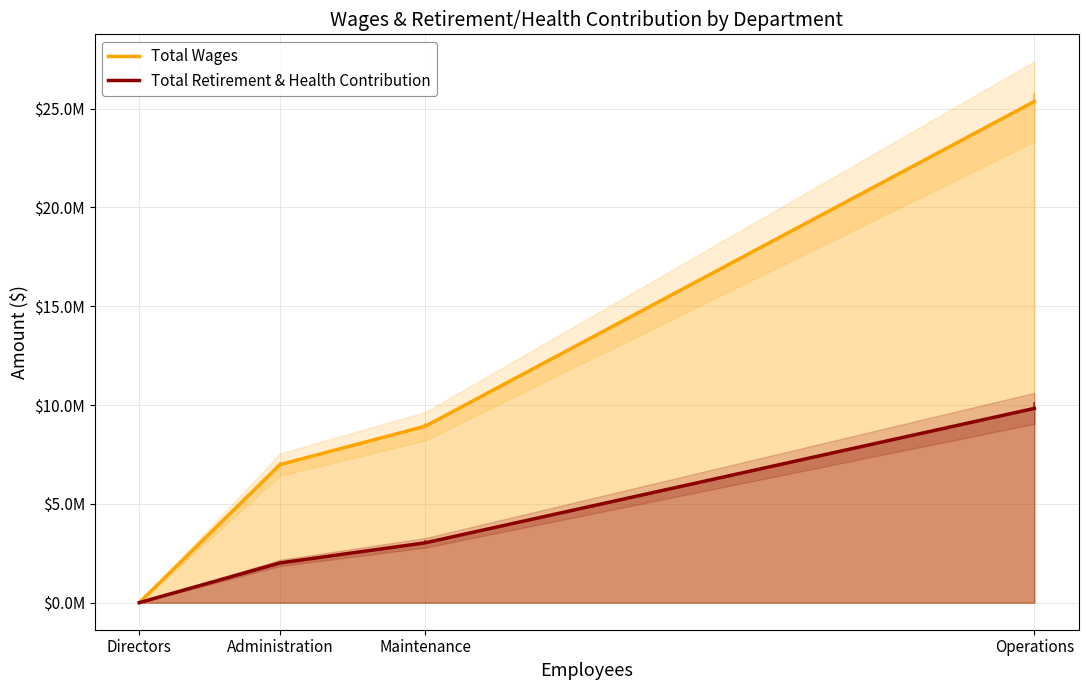

At which category is the sum across all series the highest?

Operations